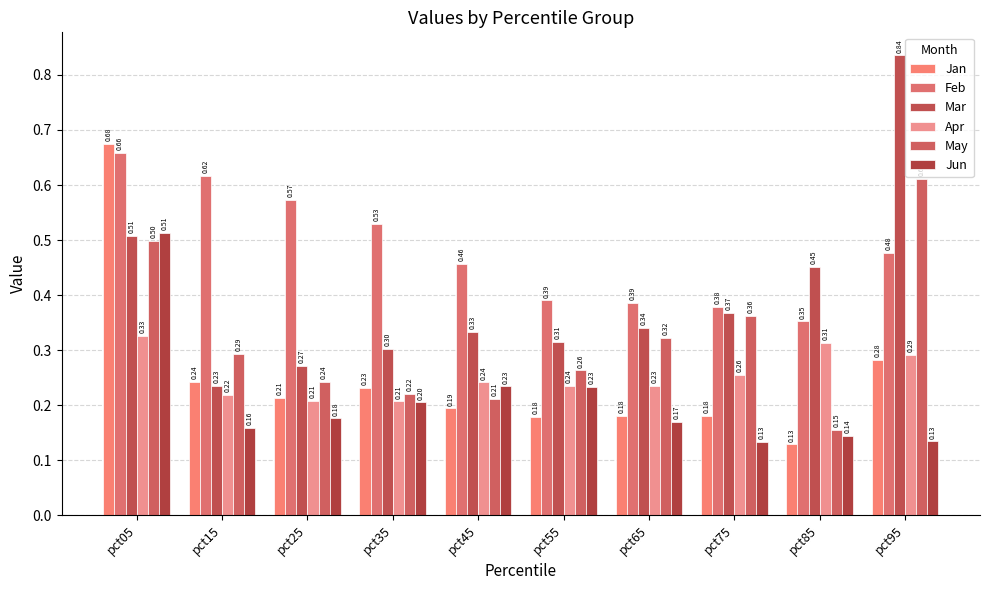

Which series changed the most between pct05 and pct15?

Jan